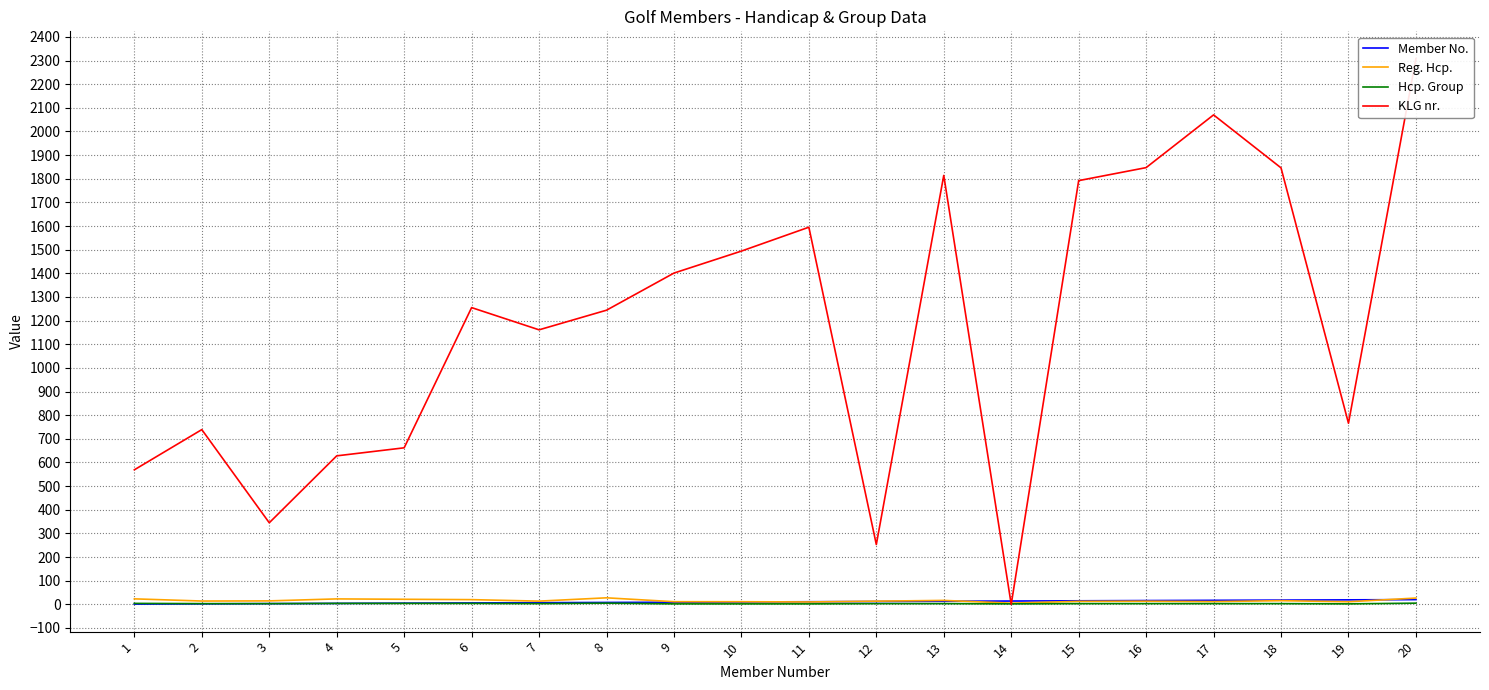

What is the value of the Reg. Hcp. point at the 1st from the left?

23.2